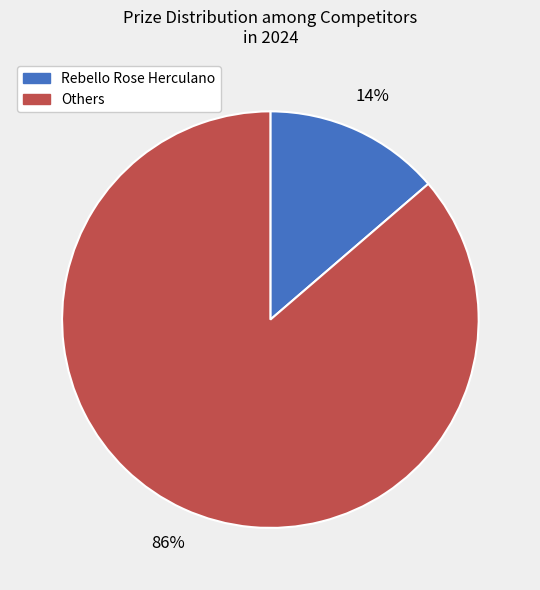

Which slice represents more than half of the pie?

Others